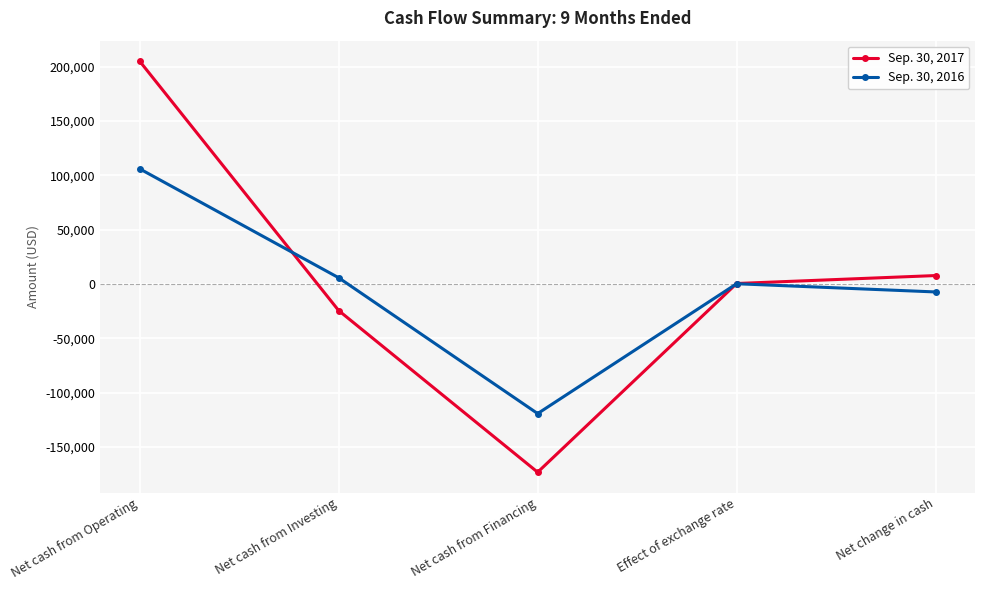

At how many categories does at least one series exceed 182835?

1